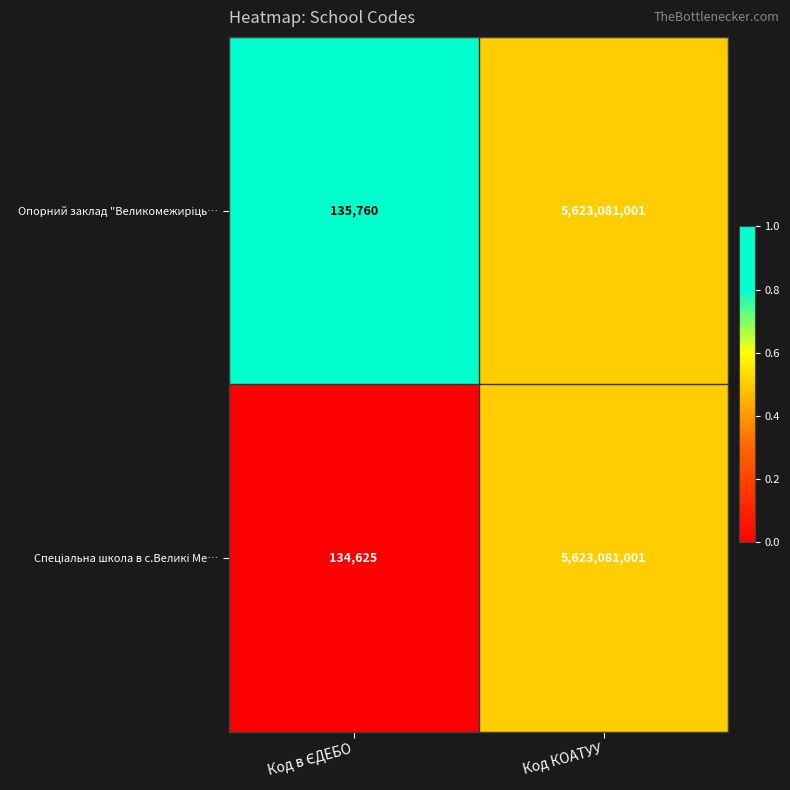

What is the greatest value displayed?

5623081001